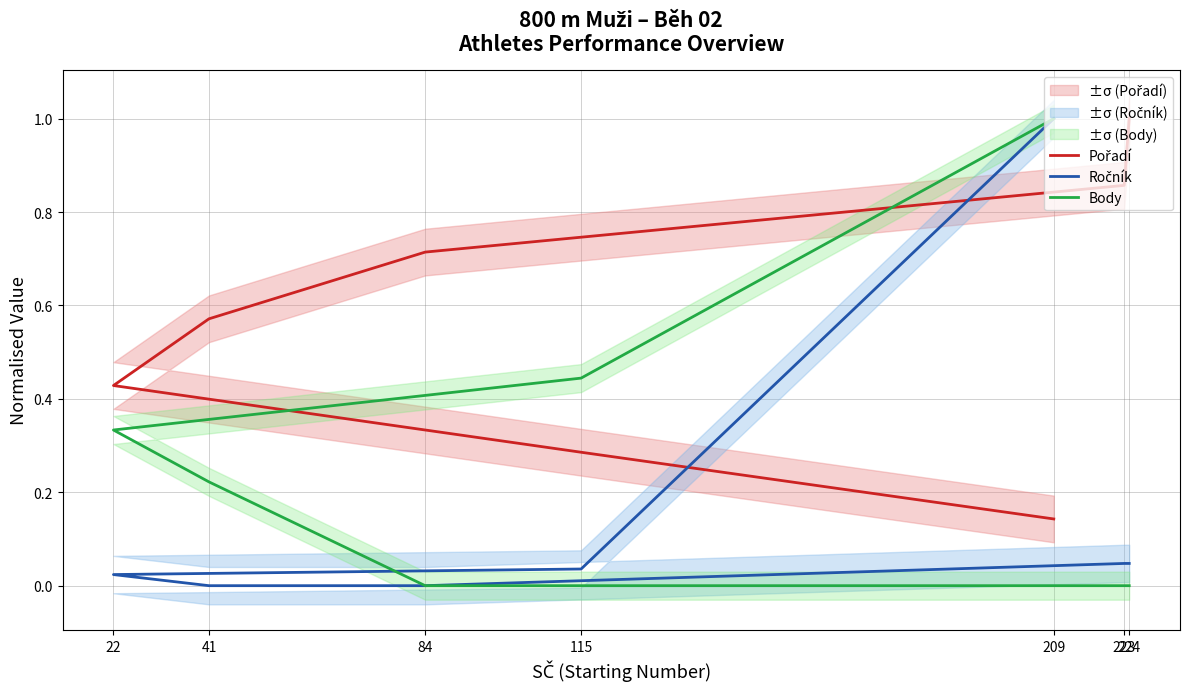

Between 209 and 224, which series saw the biggest shift?

Body